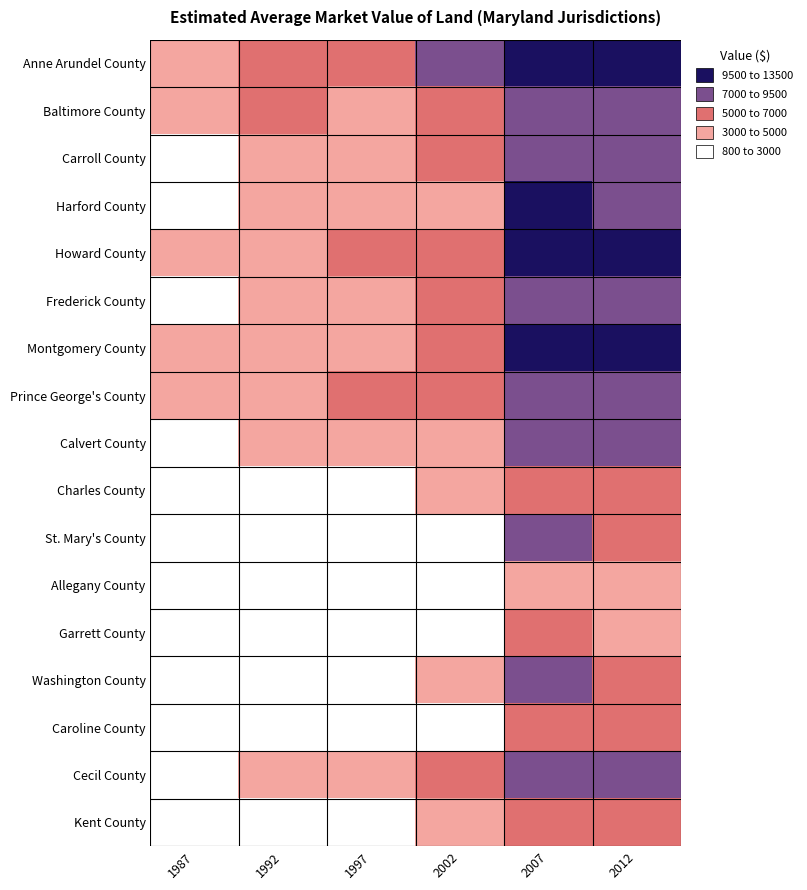

Reading left to right, extract all data points from this chart.

Anne Arundel County: 1987=3961	1992=5126	1997=5330	2002=7475	2007=13204	2012=11579
Baltimore County: 1987=3290	1992=5327	1997=4934	2002=6824	2007=9209	2012=9440
Carroll County: 1987=2449	1992=3480	1997=3894	2002=5629	2007=7881	2012=8144
Harford County: 1987=2907	1992=3825	1997=4070	2002=4903	2007=9721	2012=8264
Howard County: 1987=4017	1992=4924	1997=5783	2002=6071	2007=13212	2012=10961
Frederick County: 1987=2534	1992=3523	1997=3874	2002=5325	2007=8344	2012=7595
Montgomery County: 1987=3379	1992=4696	1997=4339	2002=5979	2007=9600	2012=10171
Prince George's County: 1987=3239	1992=3809	1997=5052	2002=6531	2007=9460	2012=7889
Calvert County: 1987=2933	1992=3233	1997=3584	2002=3980	2007=8553	2012=7536
Charles County: 1987=2334	1992=2927	1997=2678	2002=3342	2007=6788	2012=6453
St. Mary's County: 1987=2085	1992=2624	1997=2656	2002=2831	2007=7279	2012=5471
Allegany County: 1987=886	1992=817	1997=1608	2002=2447	2007=4402	2012=3493
Garrett County: 1987=978	1992=1264	1997=1616	2002=2179	2007=5791	2012=4207
Washington County: 1987=1811	1992=2805	1997=2895	2002=3804	2007=7587	2012=5981
Caroline County: 1987=1646	1992=2037	1997=2320	2002=2951	2007=5510	2012=6109
Cecil County: 1987=2705	1992=3397	1997=3871	2002=5799	2007=7690	2012=7255
Kent County: 1987=2458	1992=2597	1997=2944	2002=3380	2007=6105	2012=6813